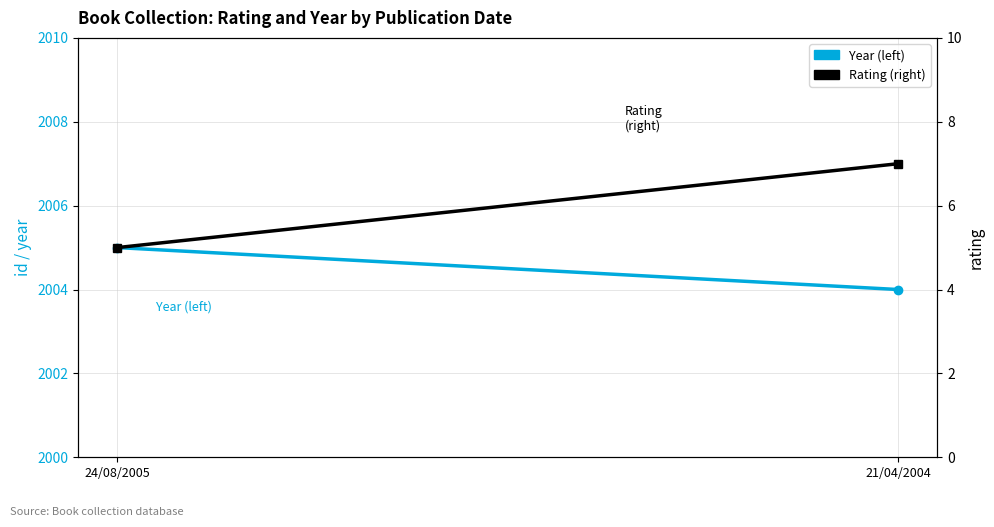

Reading left to right, transcribe all the data shown in this chart.

Year (left): 24/08/2005=2005	21/04/2004=2004
Rating (right): 24/08/2005=5	21/04/2004=7